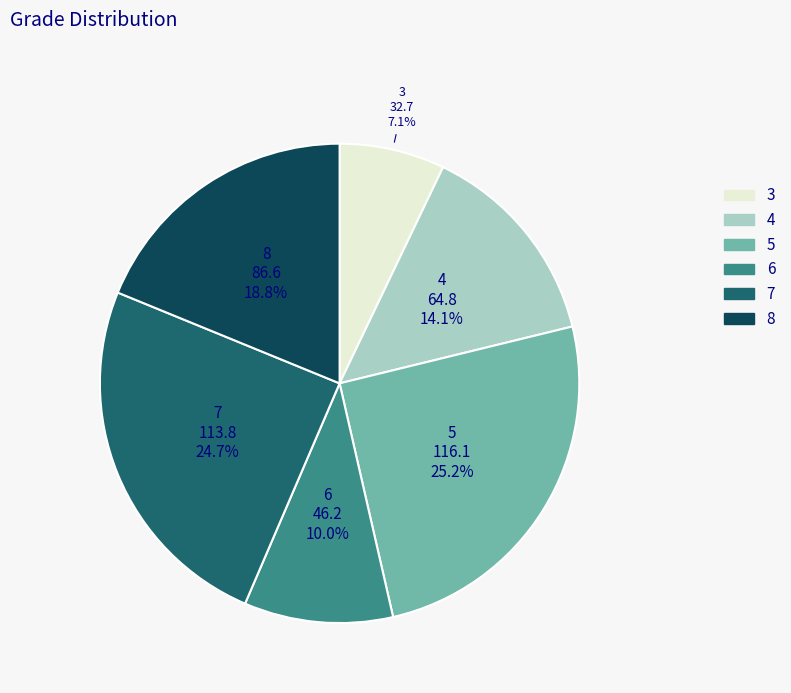

Does 3 account for over 50% of the chart?

No